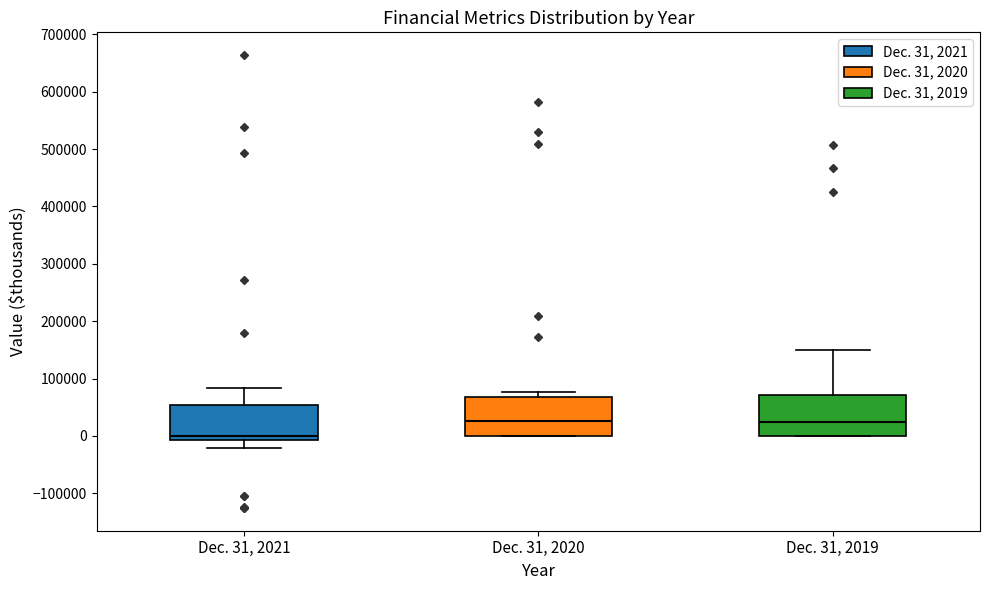

Reading left to right, read every box against the y-axis: the position of its median line, the range the box covers, and the ends of its whiskers. The values are not printed on the chart, so give them approximately, as read against the axis.

Dec. 31, 2021: median 0, box -10000 to 50000, whiskers -20000 to 80000
Dec. 31, 2020: median 30000, box 0 to 70000, whiskers 0 to 80000
Dec. 31, 2019: median 20000, box 0 to 70000, whiskers 0 to 150000